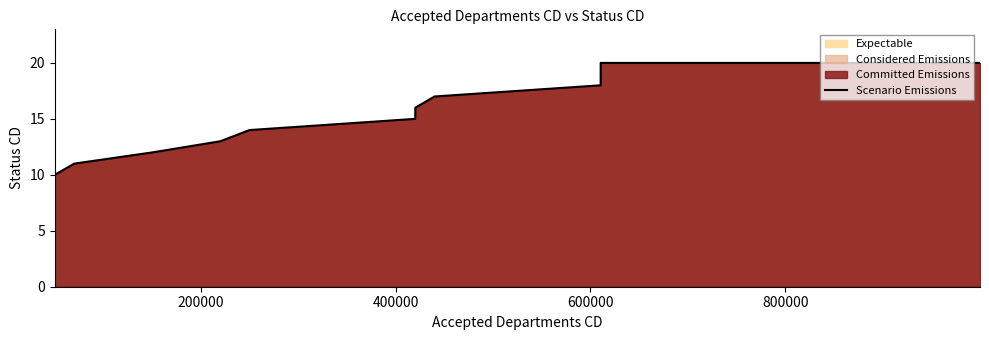

What is the difference between the maximum and minimum values?

10